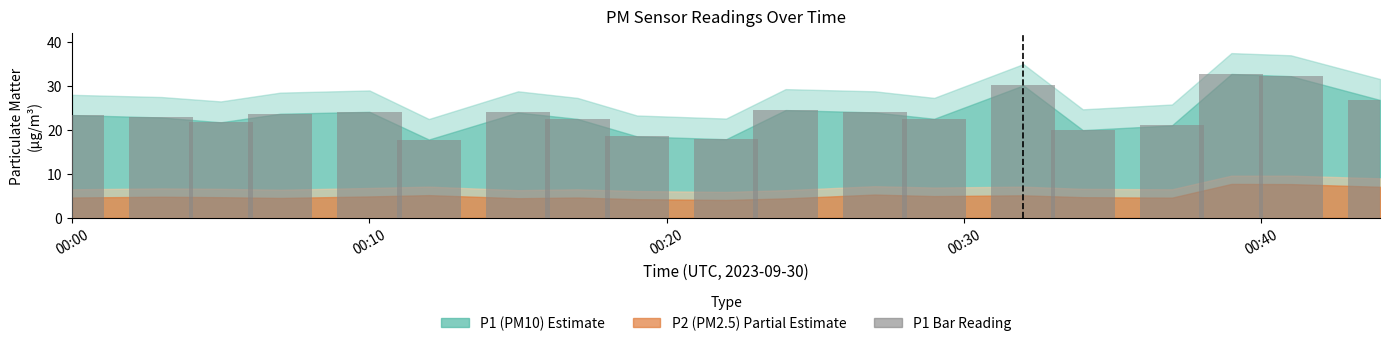

Is the value of P1_upper at 00:00 greater than the value of P2 at 05:00?

Yes